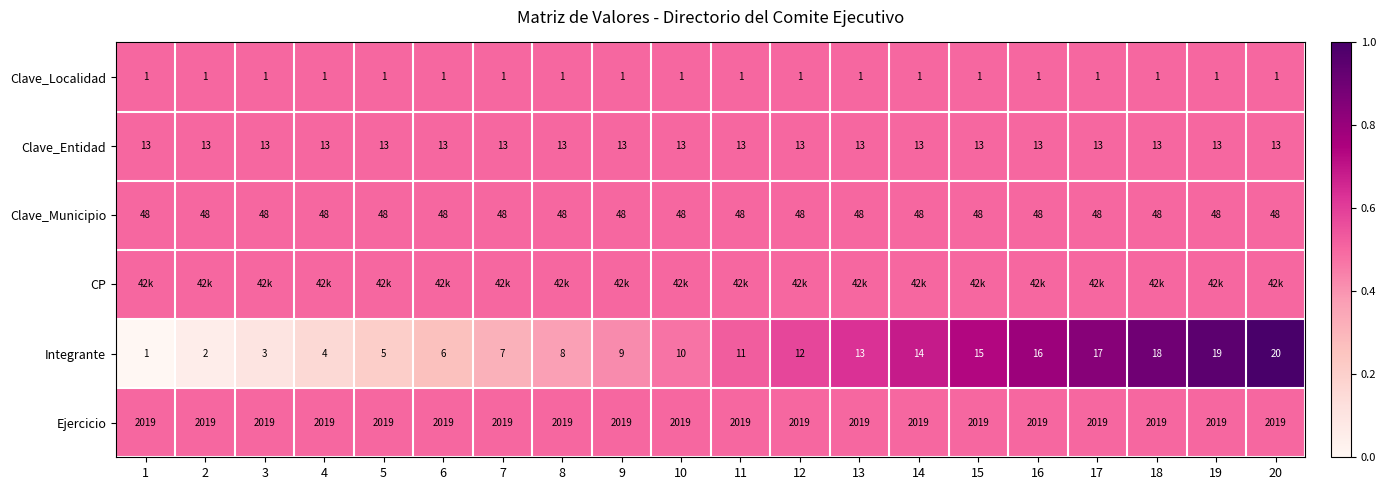

What is the sum of the Clave_Municipio values at 18 and 3?

96.0